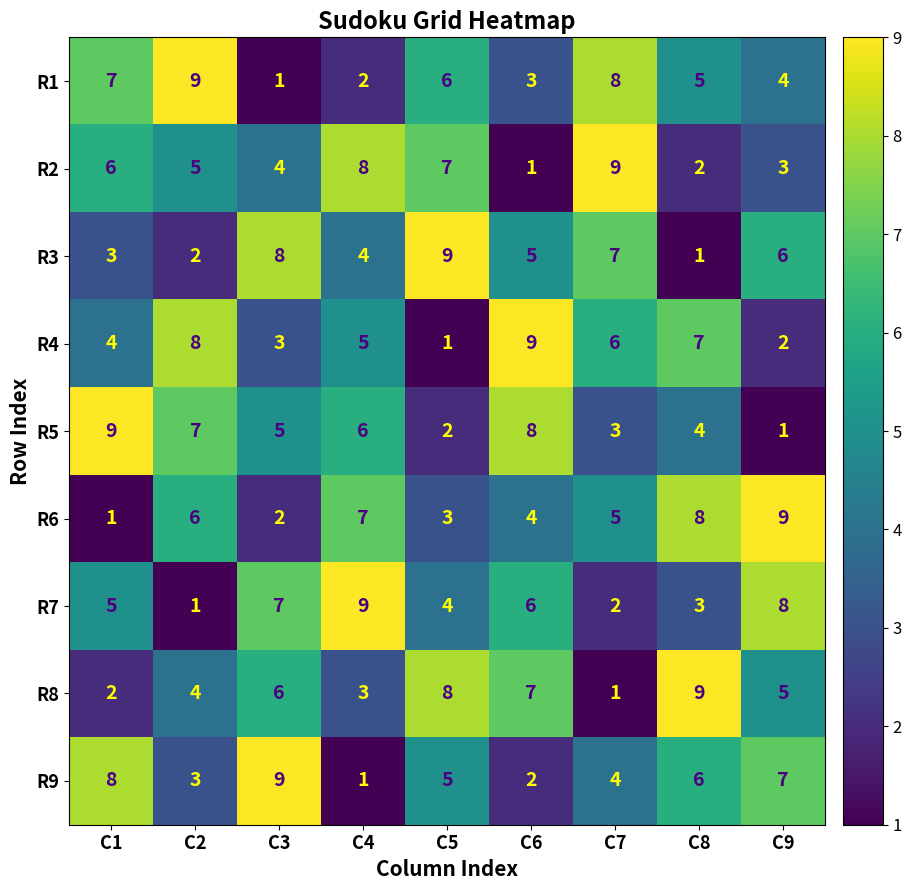

Where does the R9 series first go above 5?

C1